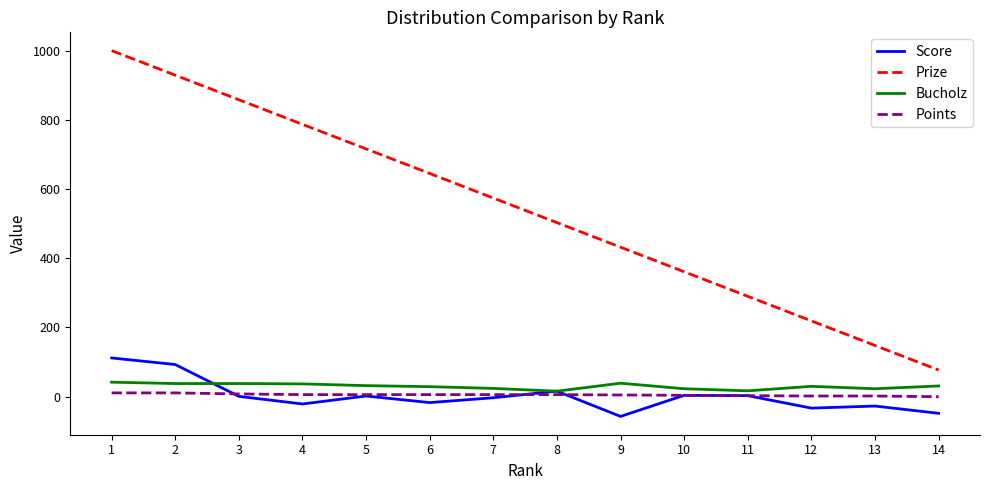

Which category has the highest value across all series?

1